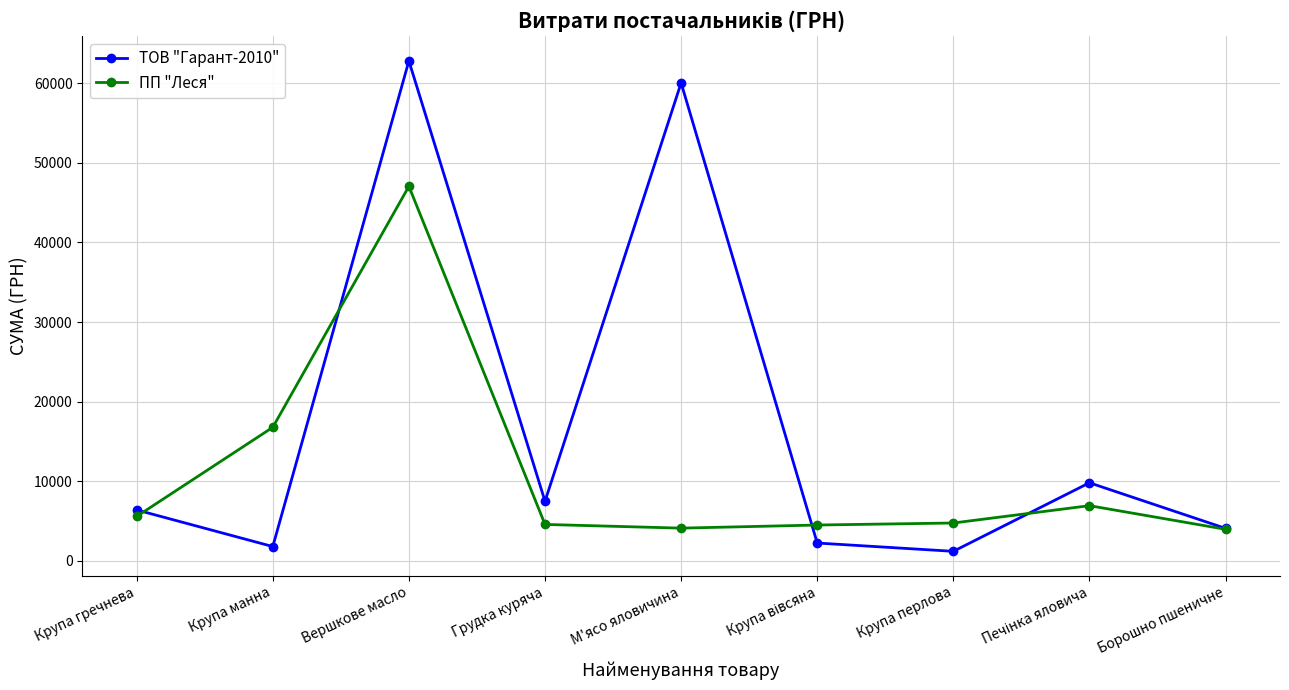

At which category is the sum across all series the highest?

Вершкове масло